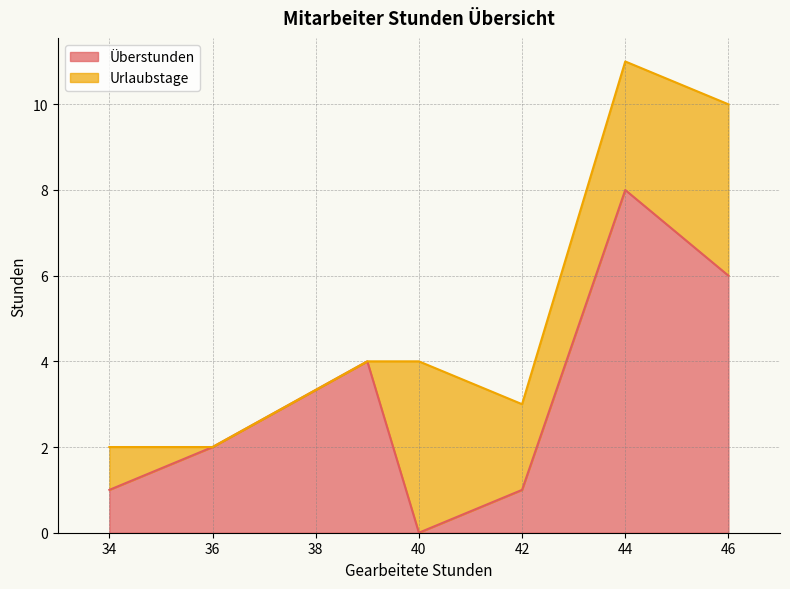

What are all the series names shown in the legend?

Überstunden, Urlaubstage